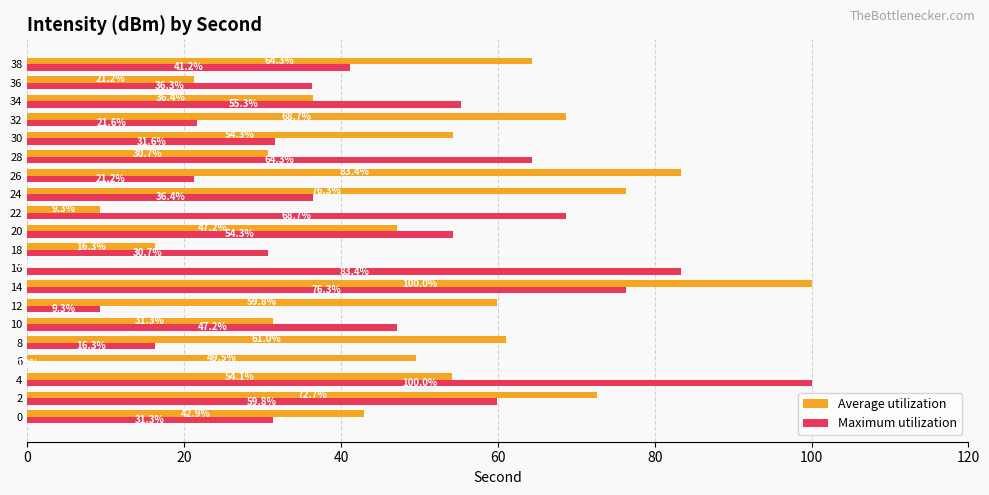

What is the average value of the Maximum utilization series?

44.3